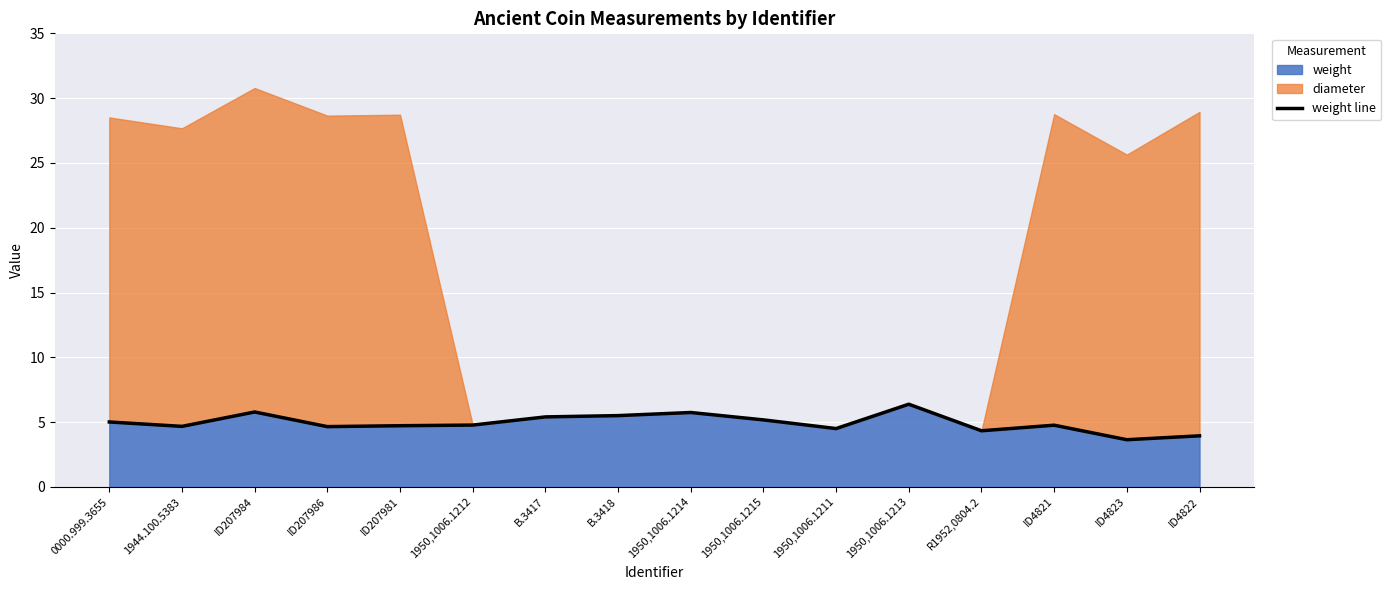

Reading right to left, what are all the values shown in this chart?

3.9	3.6	4.8	4.3	6.4	4.5	5.2	5.7	5.5	5.4	4.8	4.7	4.7	5.8	4.7	5.0